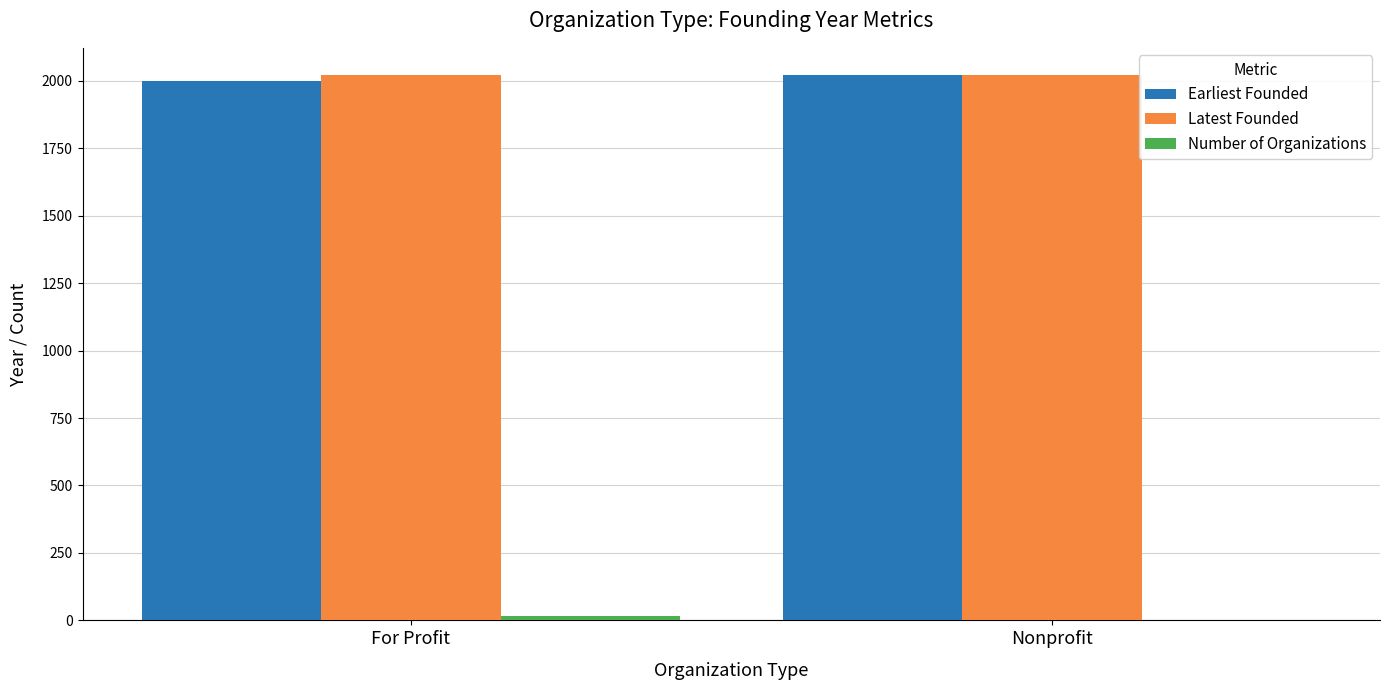

The Latest Founded series shows 2916 at For Profit. True or false?

False